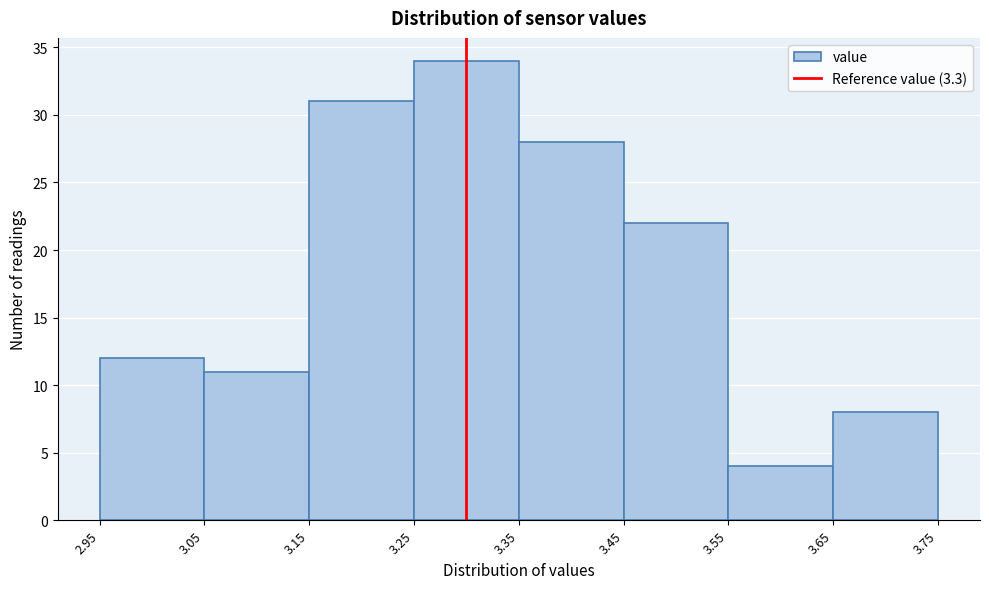

Over which range of the x-axis is the bar tallest?

3.25 to 3.35